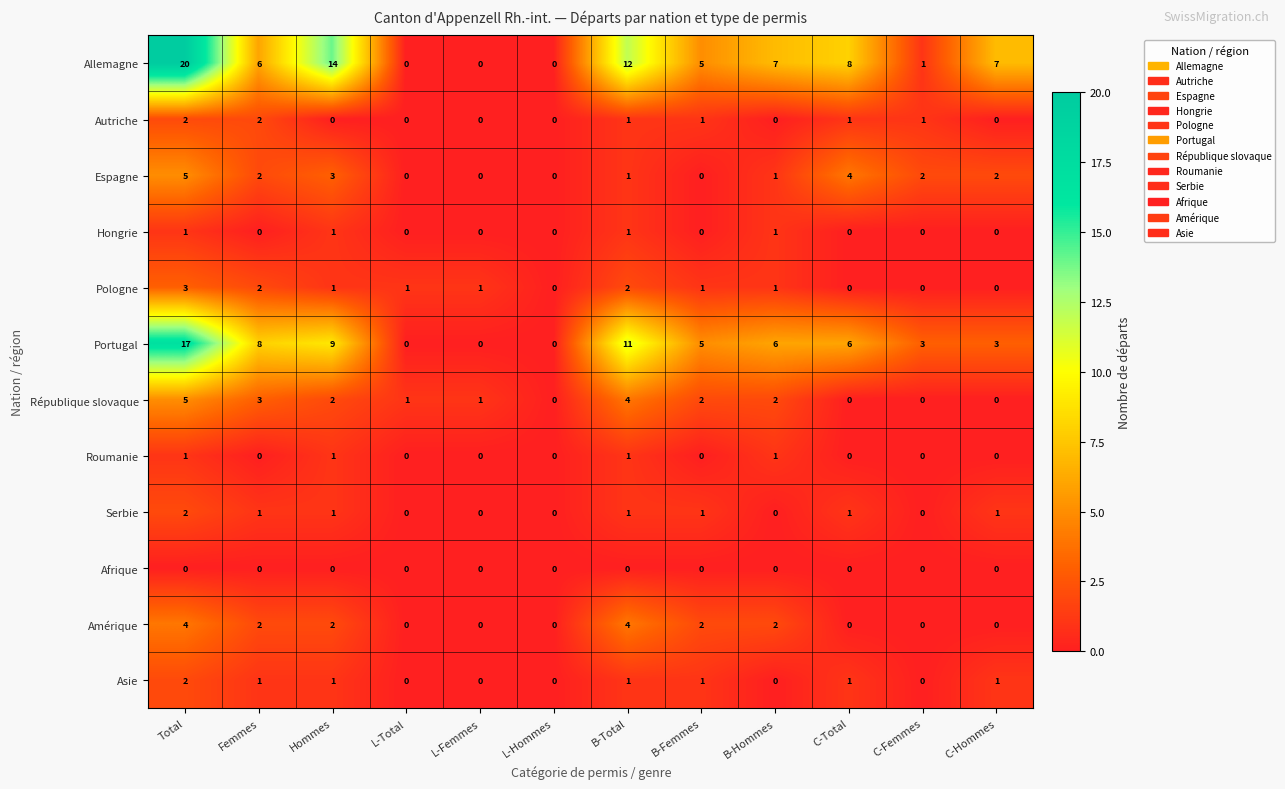

How many values in Roumanie are above zero?

4